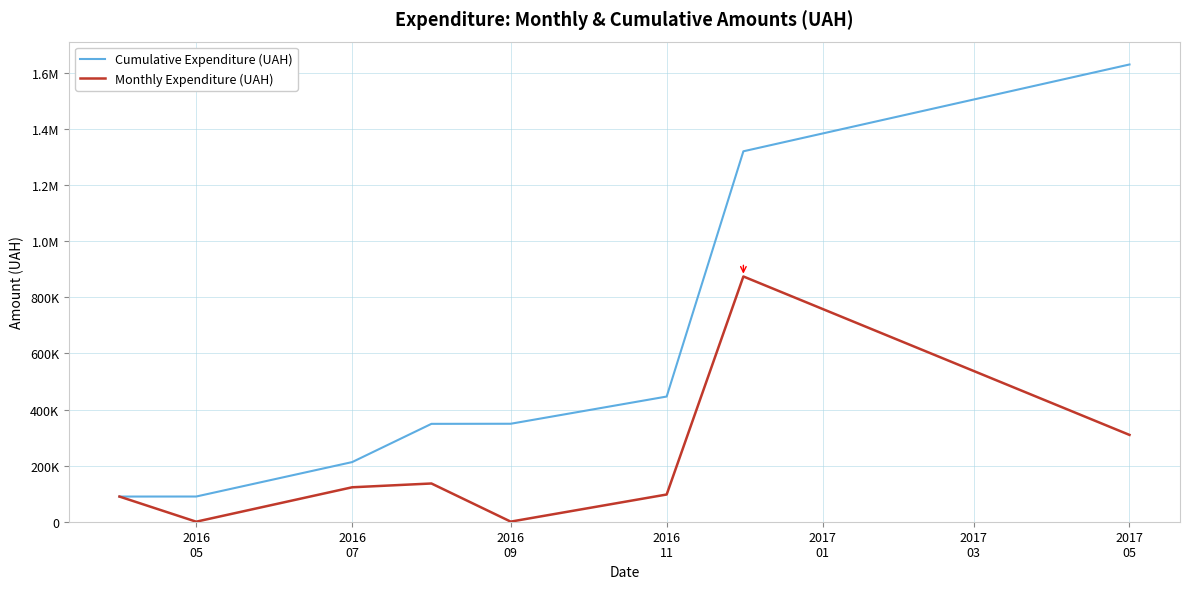

What is the sum of all Cumulative Expenditure (UAH) values?

4487360.6